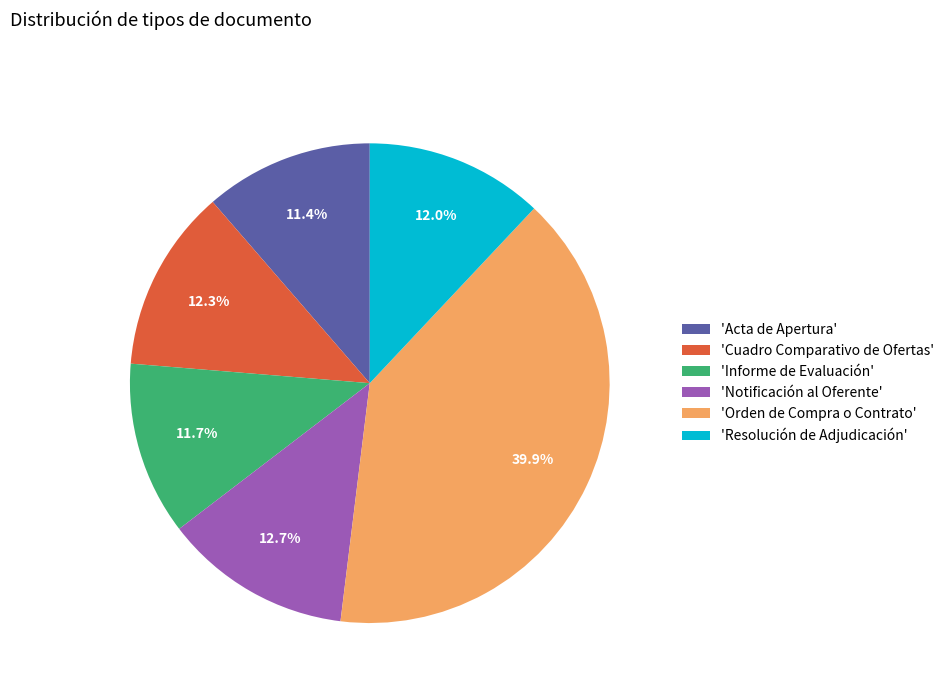

What is the ratio of the value at 'Acta de Apertura' to the value at 'Orden de Compra o Contrato'?

0.3